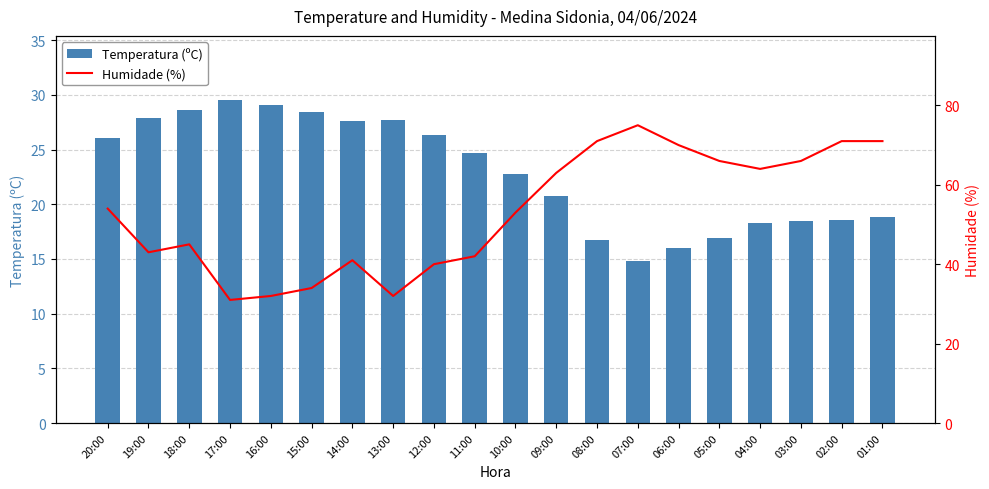

Reading right to left, extract all data points from this chart.

Temperatura (ºC): 01:00=18.8	02:00=18.6	03:00=18.5	04:00=18.3	05:00=16.9	06:00=16.0	07:00=14.8	08:00=16.7	09:00=20.8	10:00=22.8	11:00=24.7	12:00=26.3	13:00=27.7	14:00=27.6	15:00=28.4	16:00=29.1	17:00=29.5	18:00=28.6	19:00=27.9	20:00=26.1
Humidade (%): 01:00=71.0	02:00=71.0	03:00=66.0	04:00=64.0	05:00=66.0	06:00=70.0	07:00=75.0	08:00=71.0	09:00=63.0	10:00=53.0	11:00=42.0	12:00=40.0	13:00=32.0	14:00=41.0	15:00=34.0	16:00=32.0	17:00=31.0	18:00=45.0	19:00=43.0	20:00=54.0